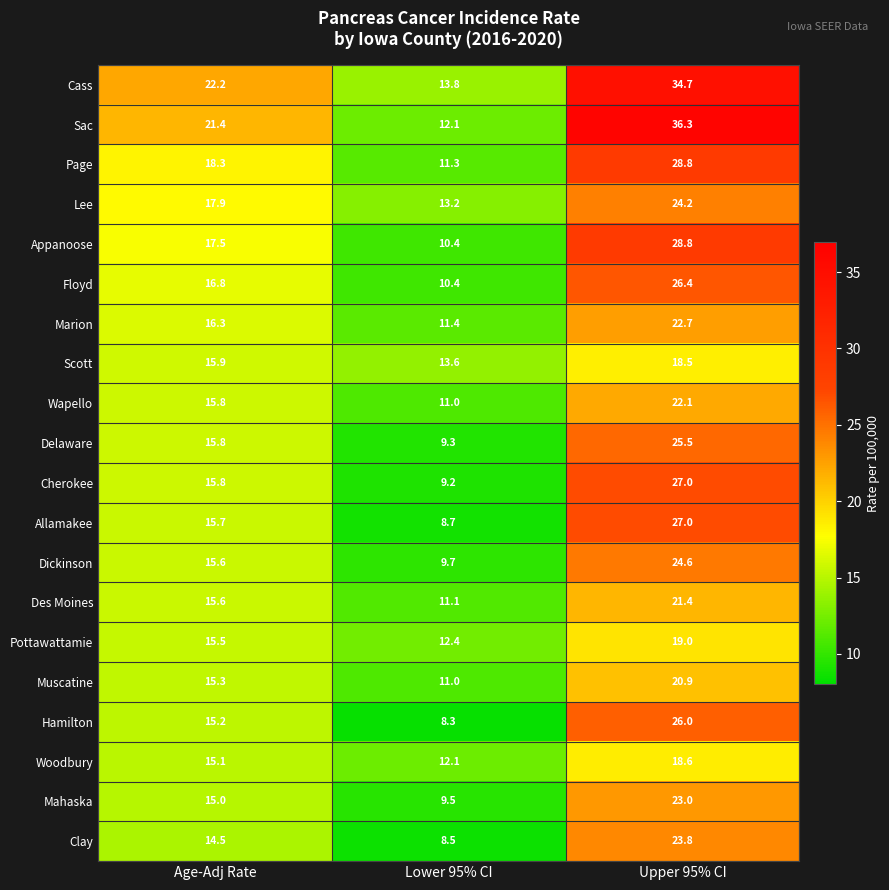

What is the difference between the Page values at Age-Adj Rate and Upper 95% CI?

10.5